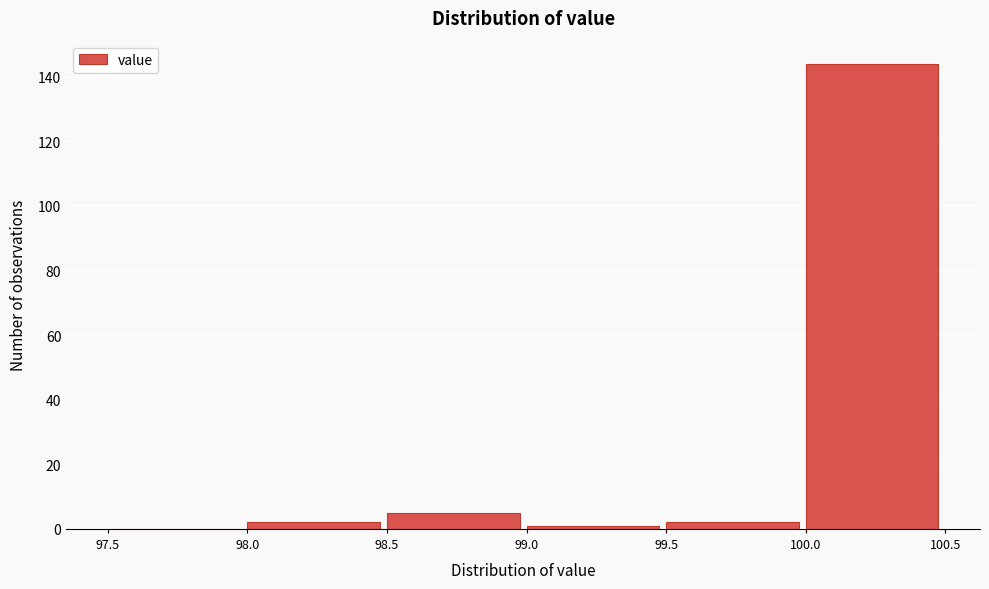

Reading left to right, list every bar in this chart as the range it spans on the x-axis followed by its height. The values are not printed on the chart, so give them approximately, as read against the axis.

97.5 to 98.0: 0
98.0 to 98.5: 2
98.5 to 99.0: 6
99.0 to 99.5: under 2
99.5 to 100.0: 2
100.0 to 100.5: 144